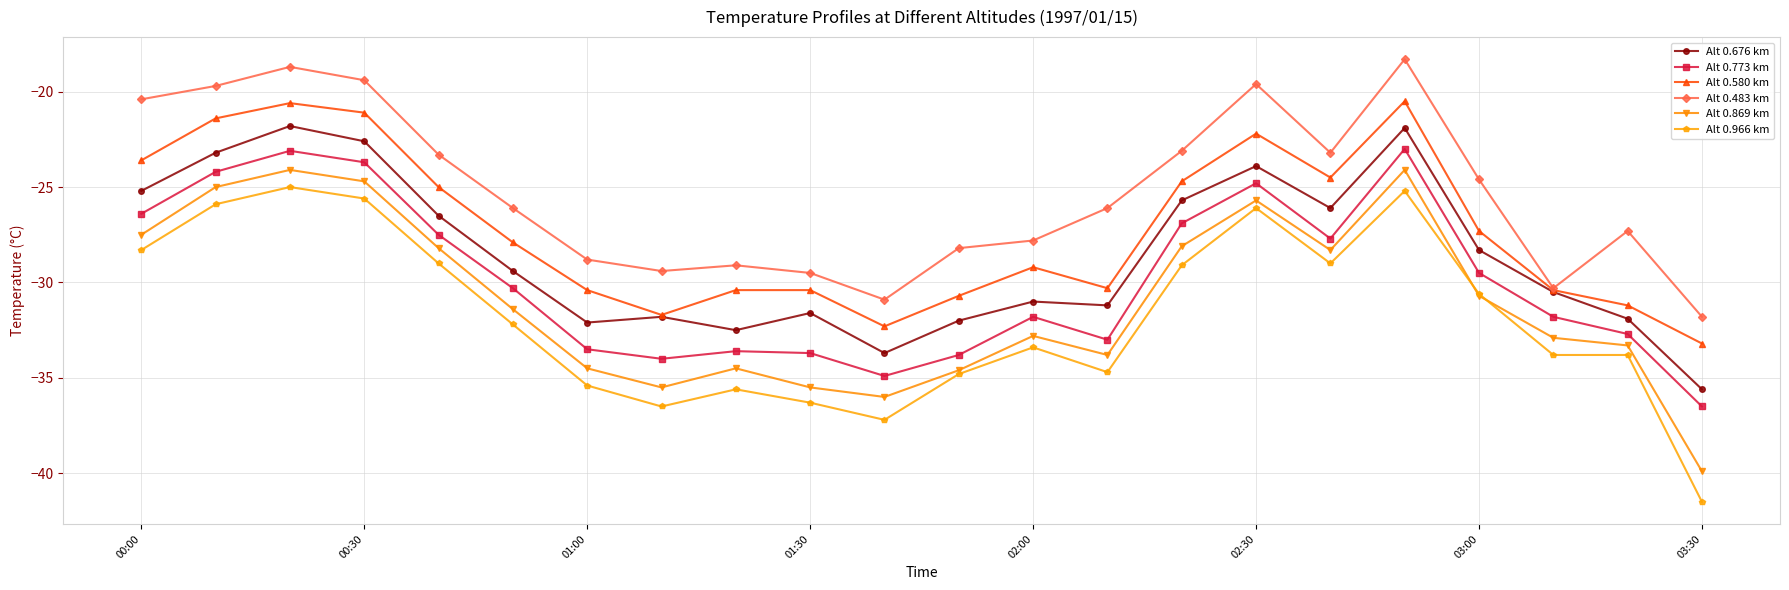

What is the value of the Alt 0.676 km point at the 20th from the left?

-30.5